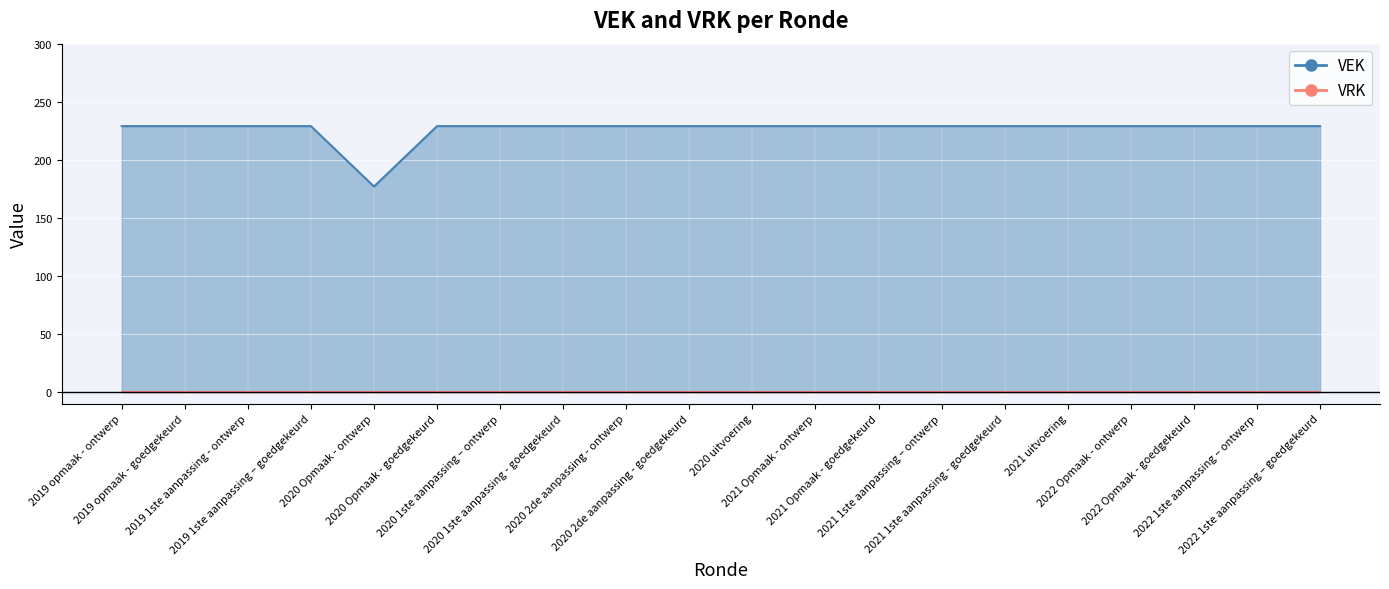

True or false: the data shows 229 at 2020 2de aanpassing - ontwerp.

True